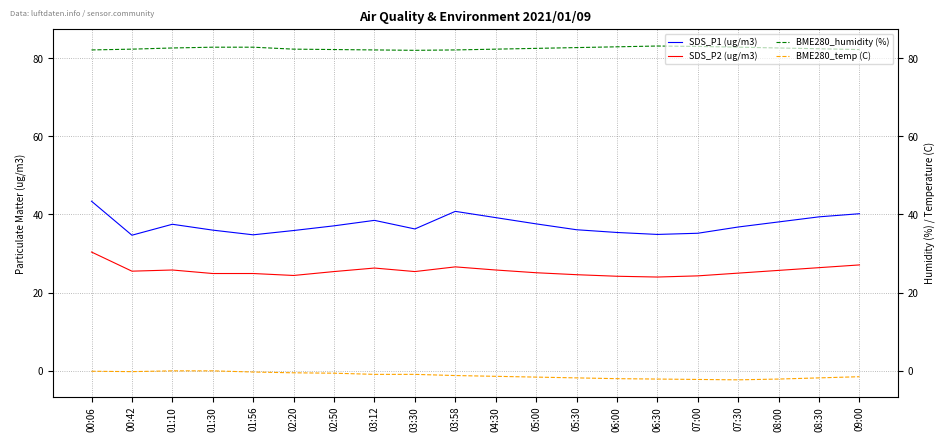

How many data points in SDS_P1 (ug/m3) are less than 37?

10